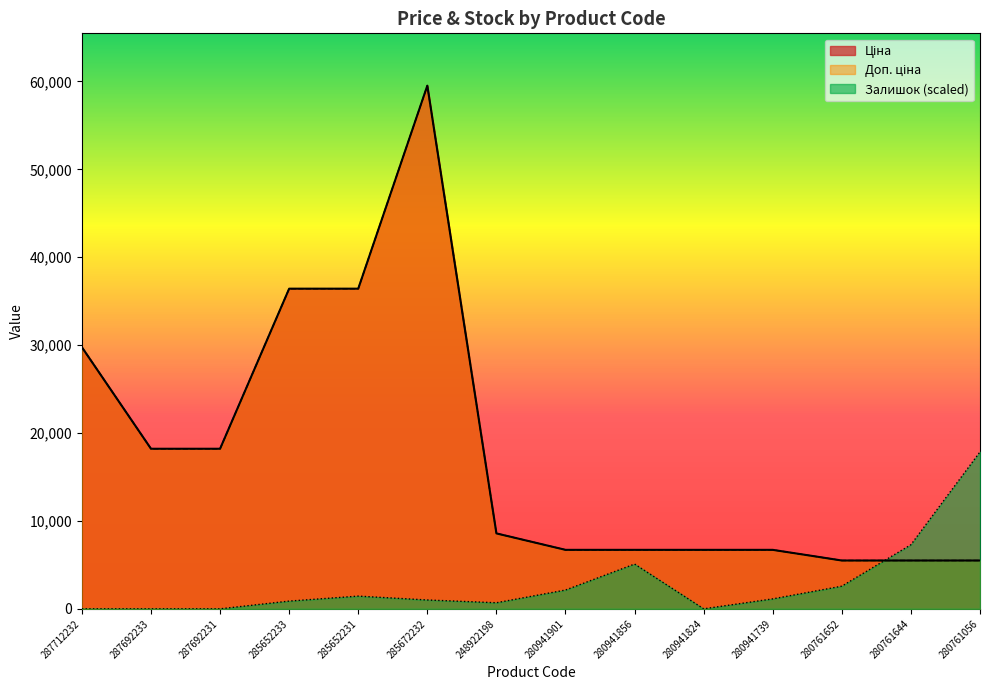

How many intersections are there between Залишок and Ціна?

1